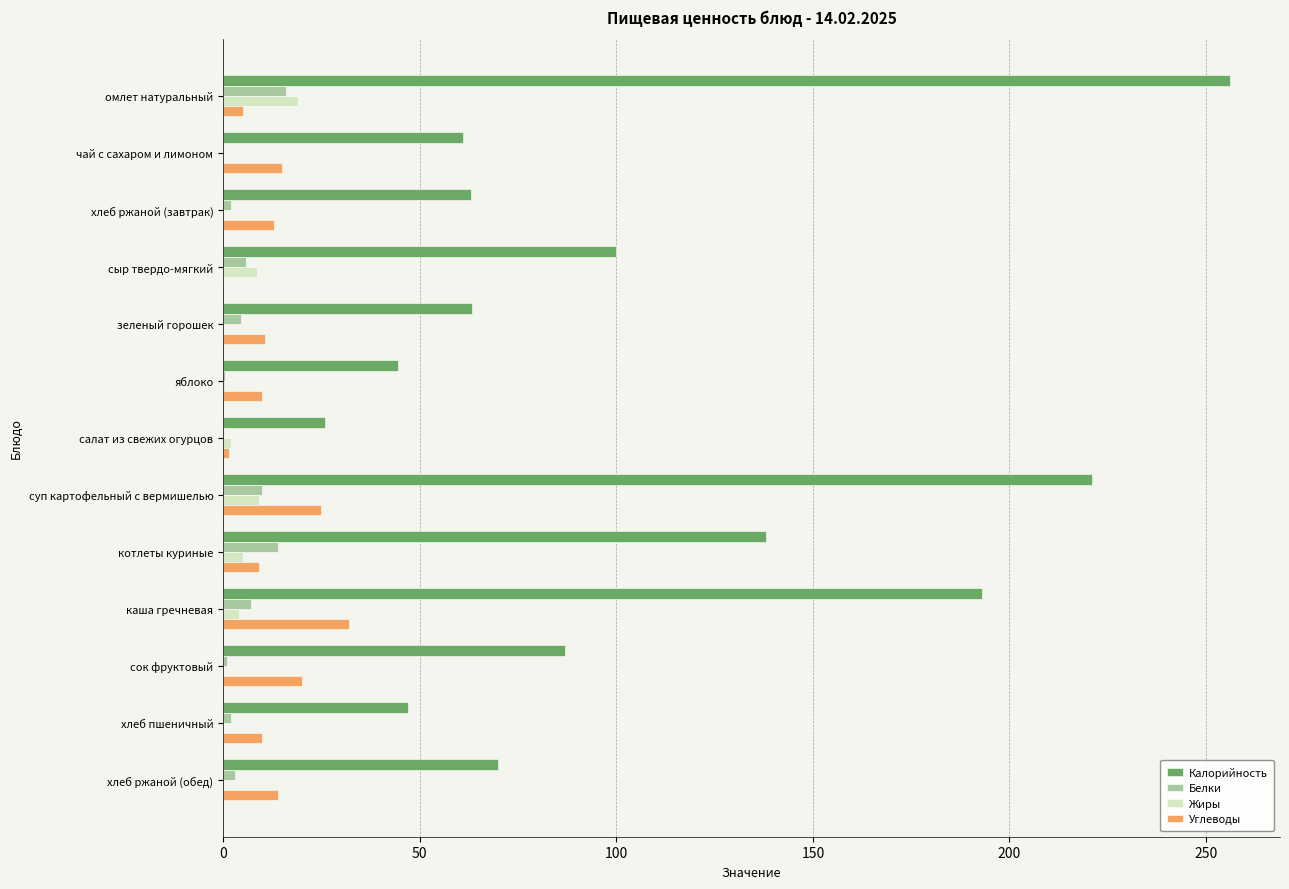

Between сок фруктовый and хлеб пшеничный, which series saw the biggest shift?

Калорийность